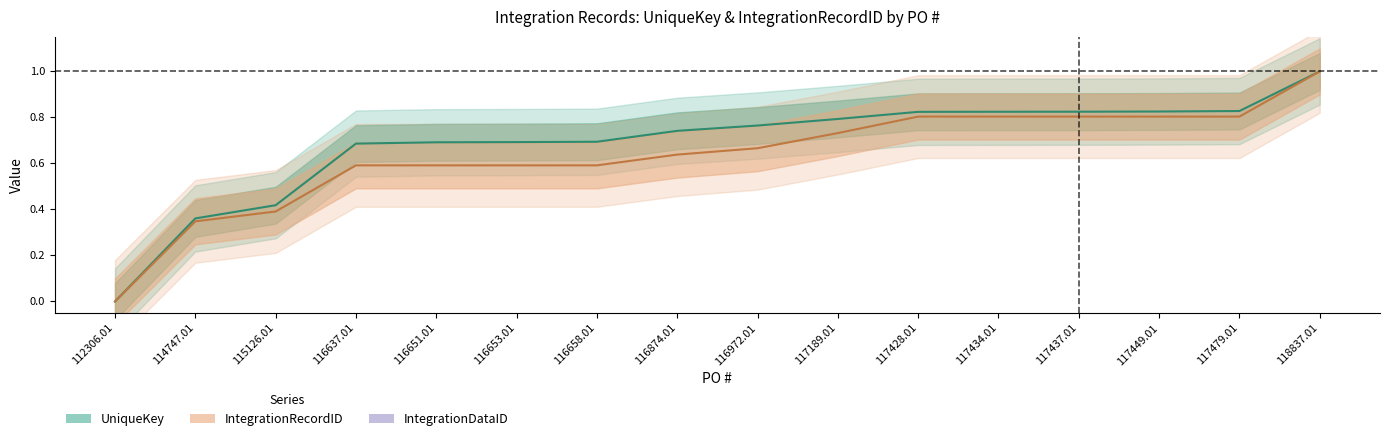

Rank the series by their average value, from lowest to highest.

IntegrationRecordID, UniqueKey